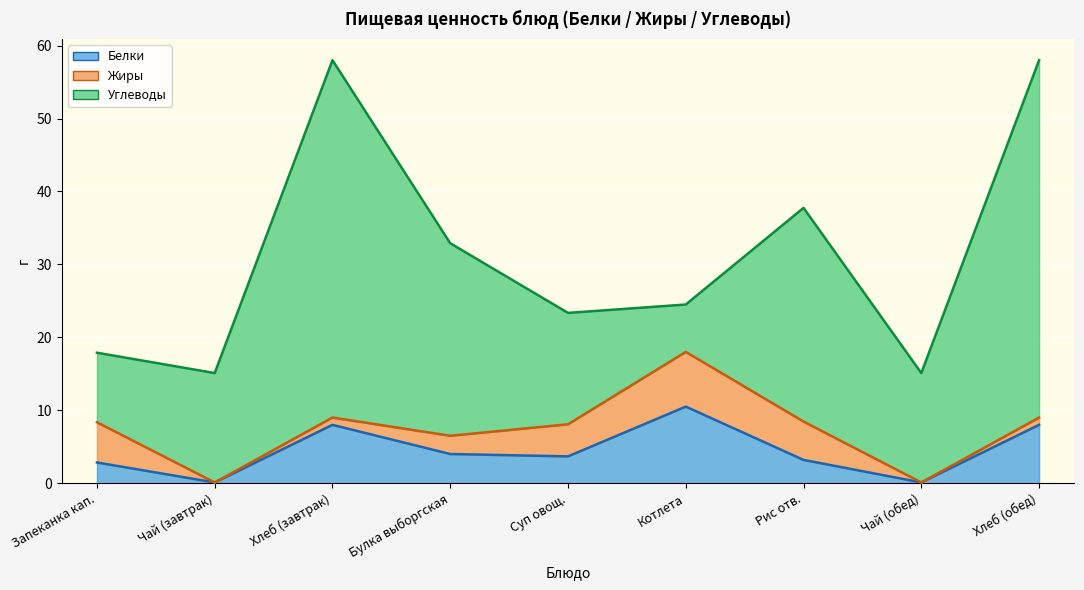

At which category is the sum across all series the highest?

Хлеб (завтрак)